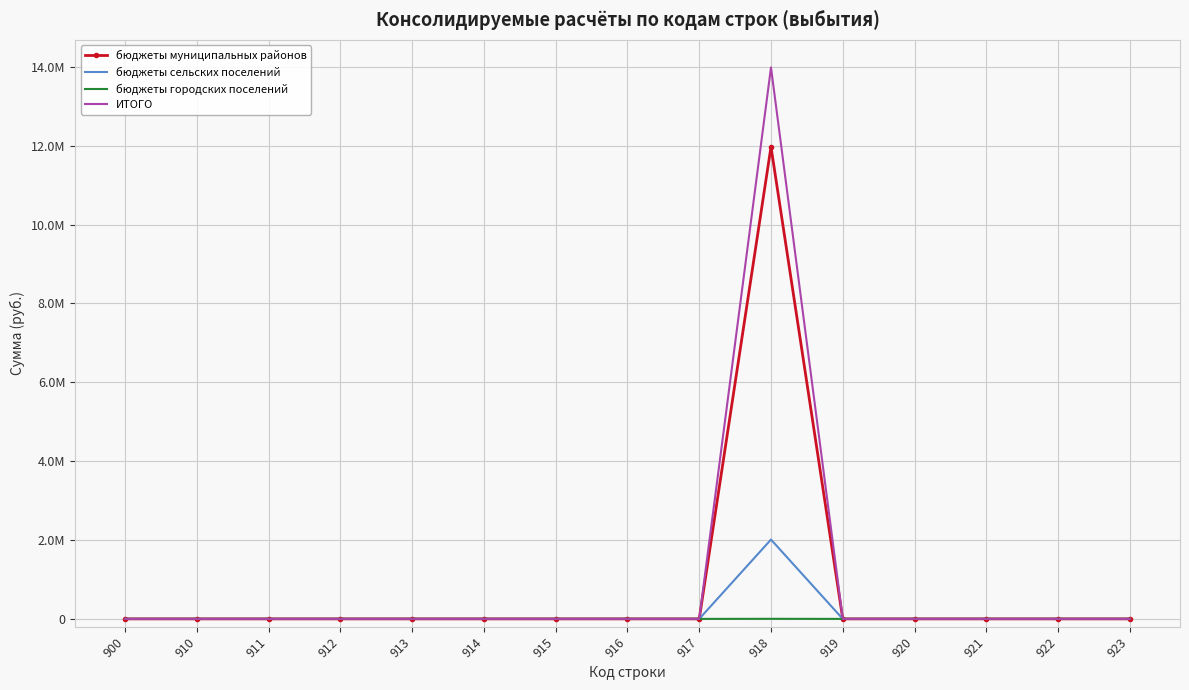

What are all the series names shown in the legend?

бюджеты муниципальных районов, бюджеты сельских поселений, бюджеты городских поселений, ИТОГО